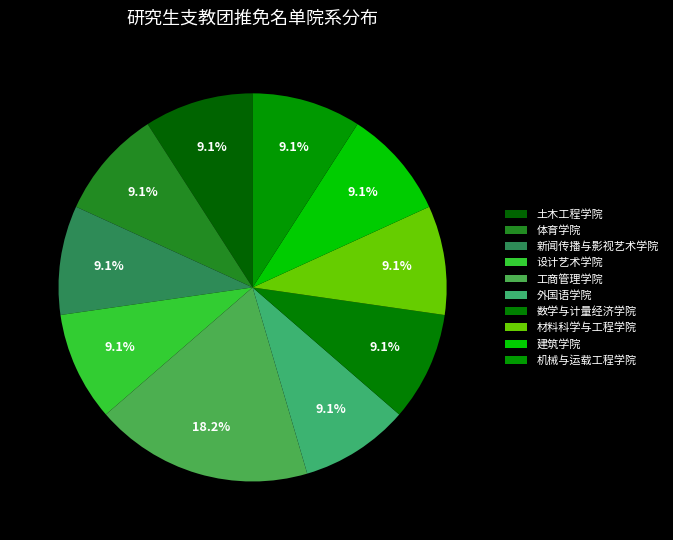

To the nearest percent, what portion does 体育学院 represent?

9%